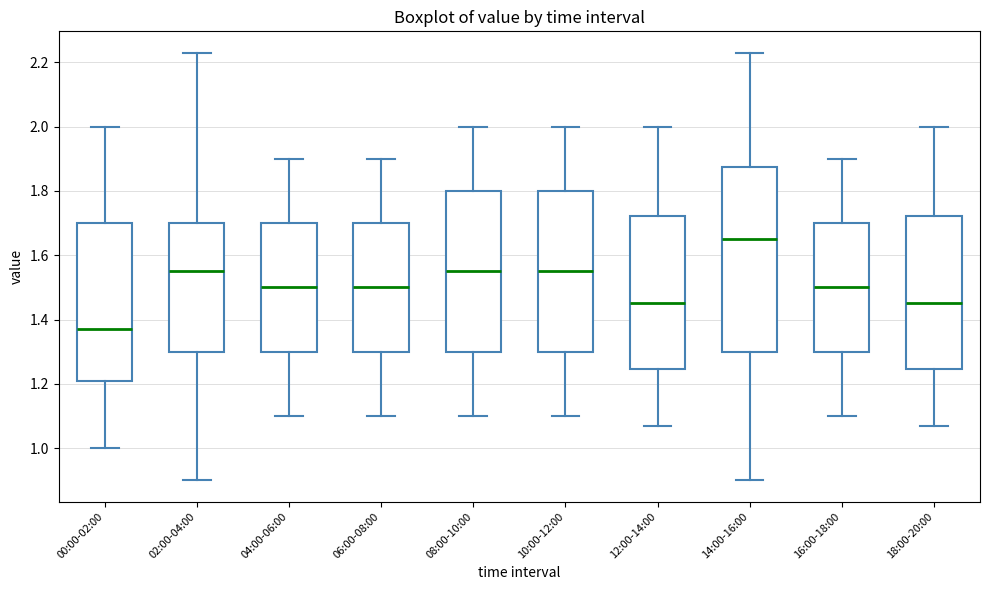

Where is the lower edge of the box for 18:00-20:00 on the y-axis? The values are not printed on the chart, so give them approximately, as read against the axis.

1.24